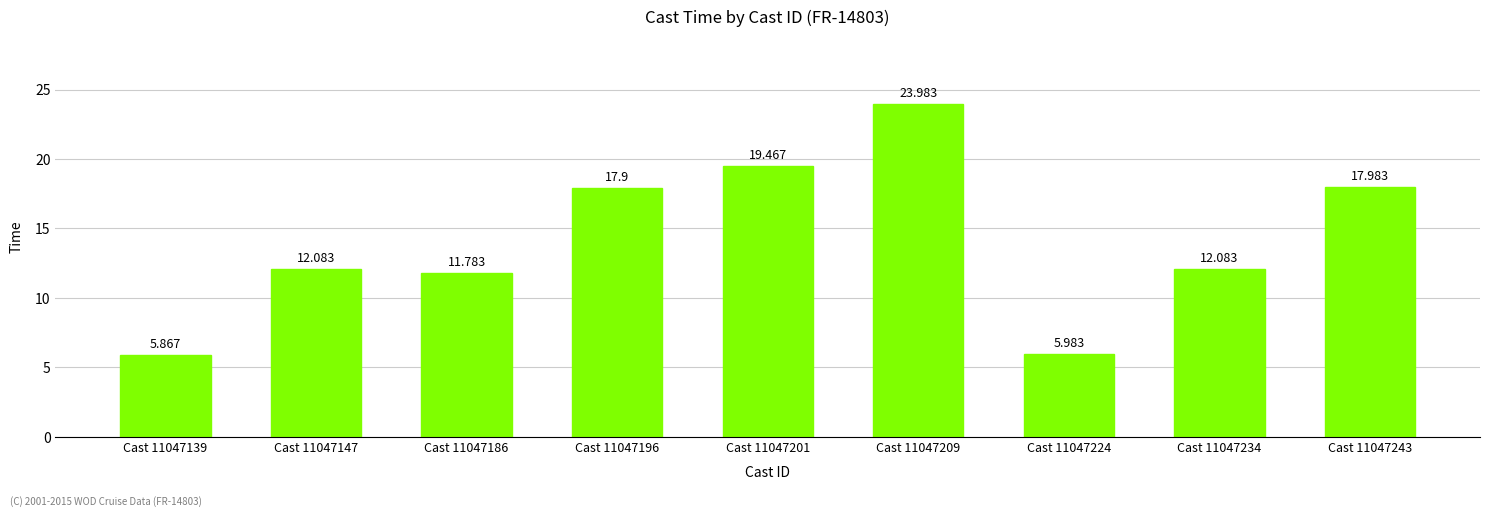

Are the bars grouped side by side (vs. stacked)?

No